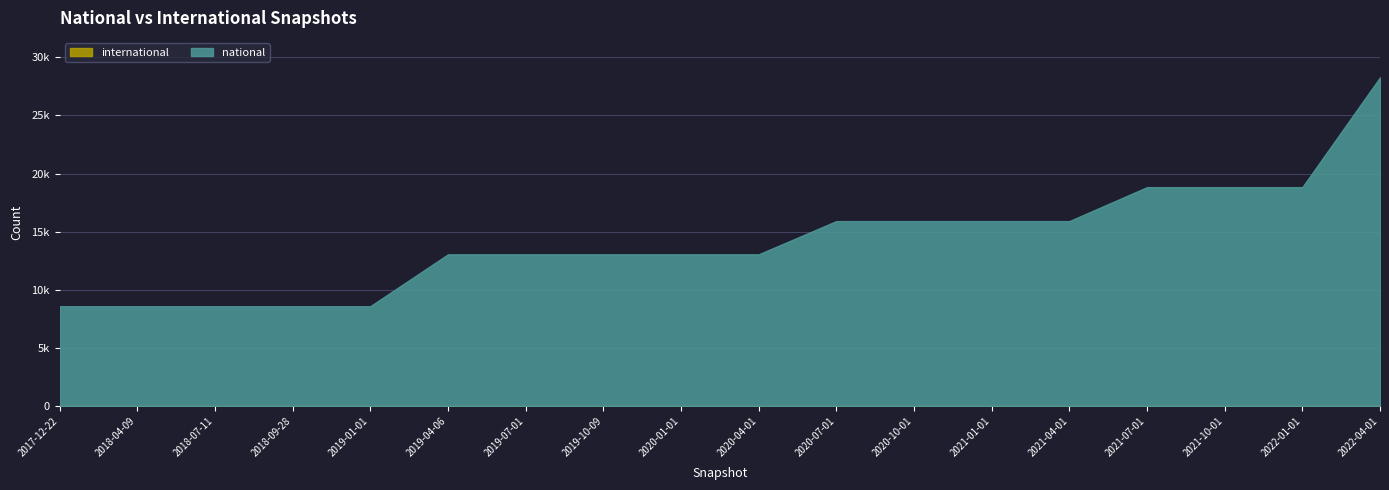

True or false: international has more than 0 interior local peaks.

False